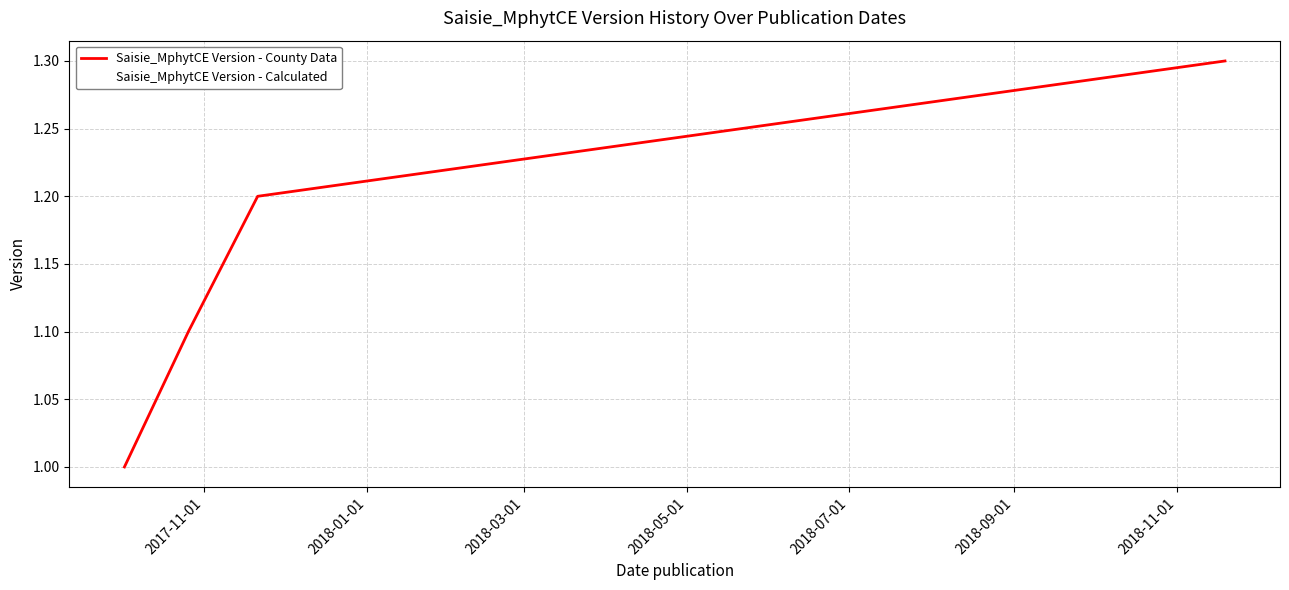

What is the average value of the Saisie_MphytCE Version - County Data series?

1.1